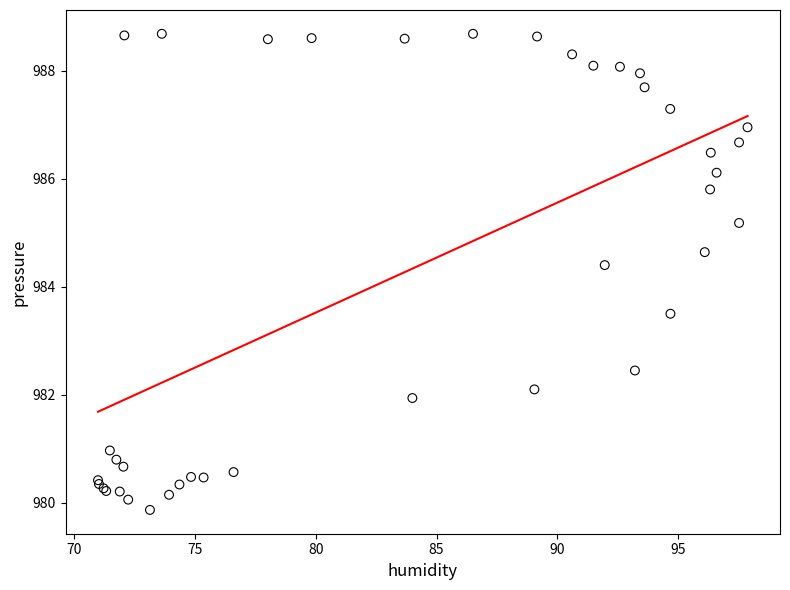

What Y value in the scatter plot is closest to 984?

984.4